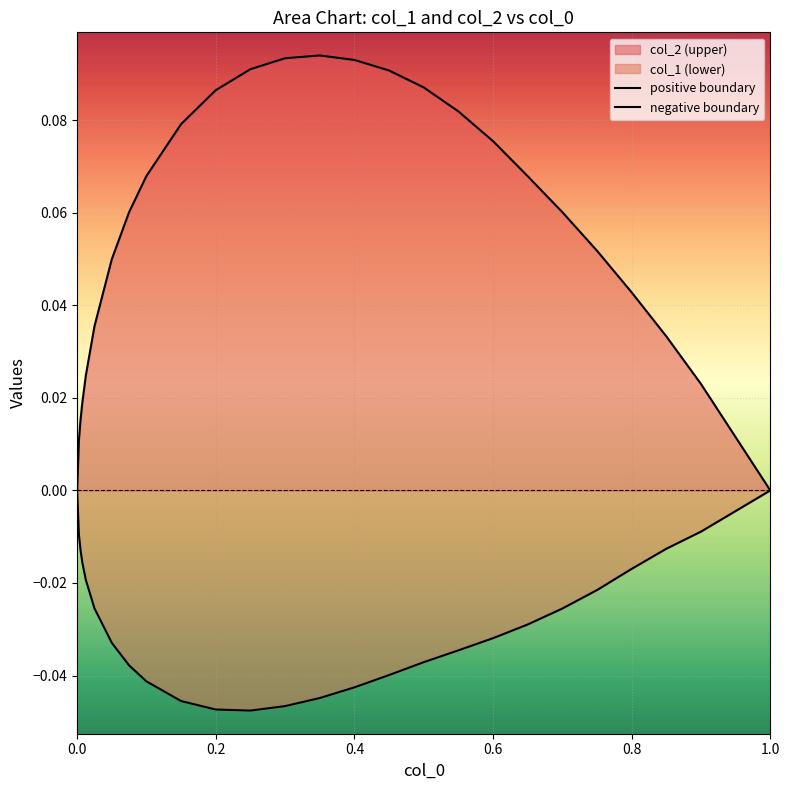

True or false: negative boundary and positive boundary cross at least once.

False